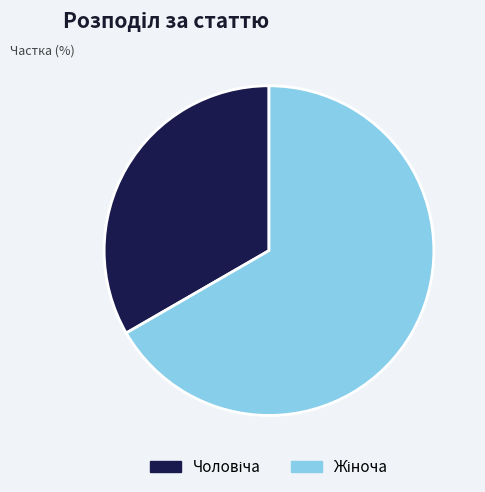

Does any single category account for the majority?

Yes